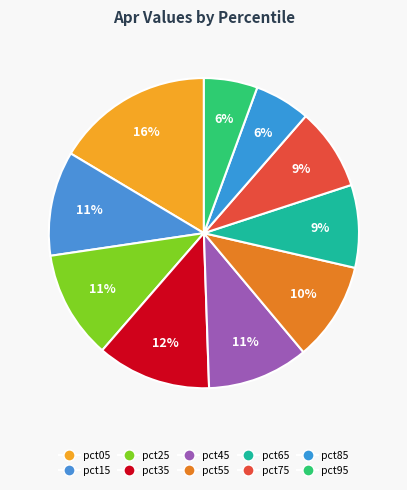

To the nearest percent, what is the average slice percentage?

10%